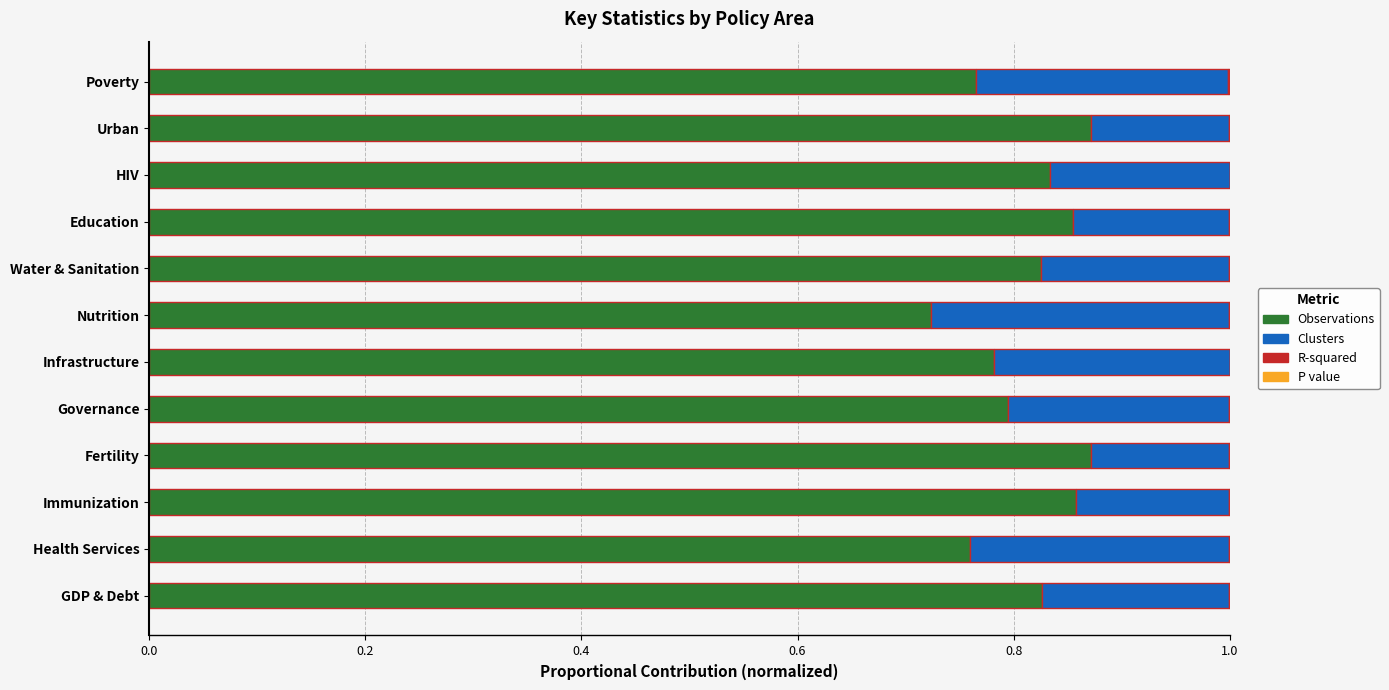

What is the sum of all Observations values?

9.8